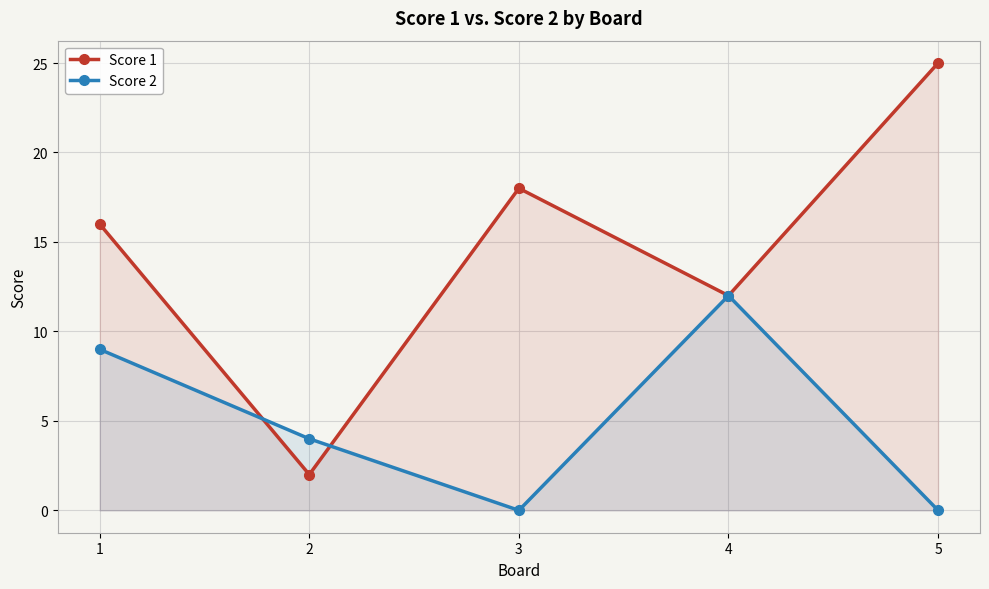

Is it true that Score 2 equals -6 at 3?

False